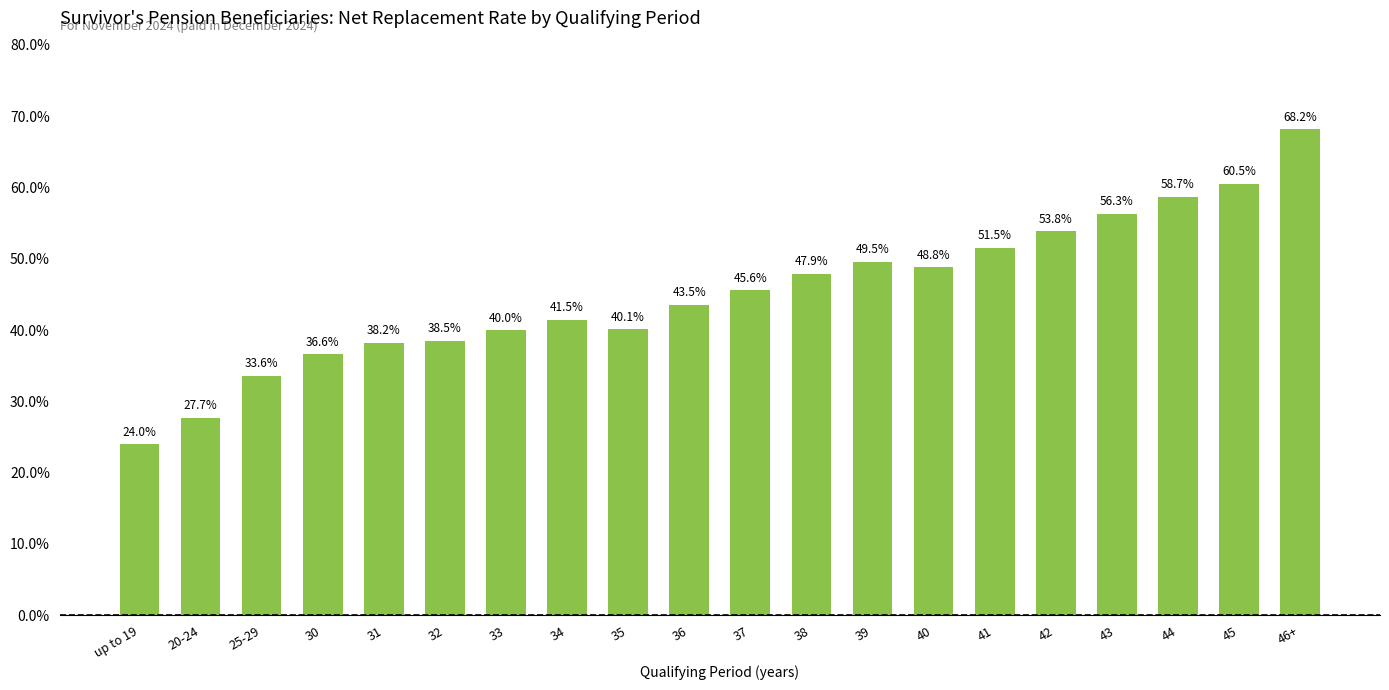

List the labels in order of value, largest first.

46+, 45, 44, 43, 42, 41, 39, 40, 38, 37, 36, 34, 35, 33, 32, 31, 30, 25-29, 20-24, up to 19